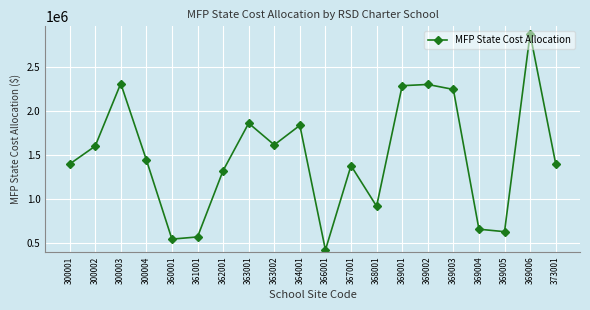

At which category does the chart reach its peak across all series?

369006